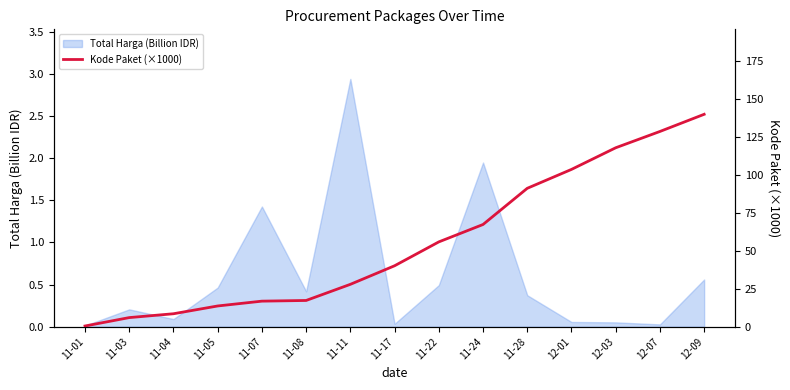

Between 11-01 and 11-17, which is larger?

11-17